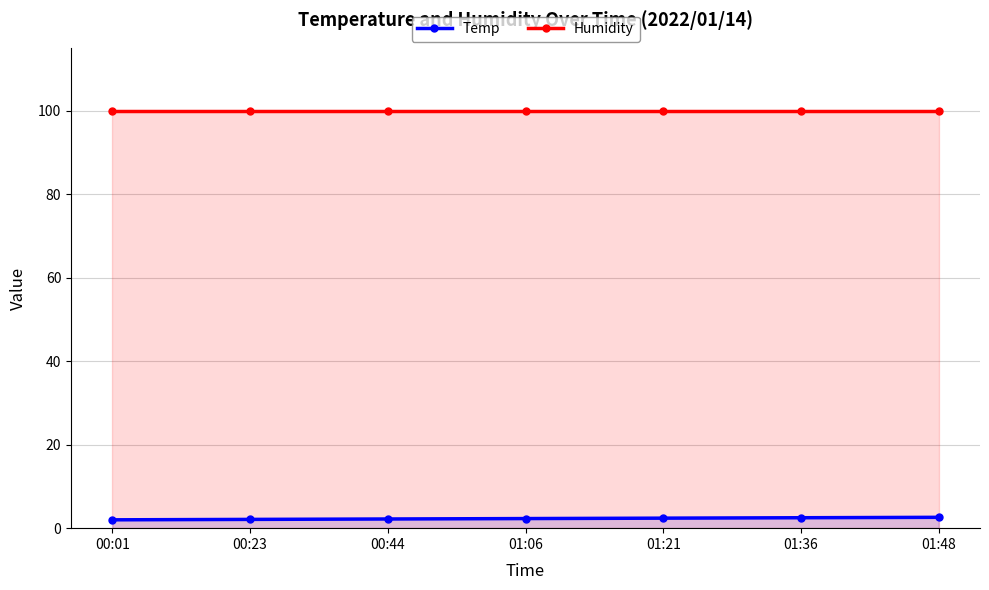

Rank the series by their average value, from highest to lowest.

Humidity, Temp